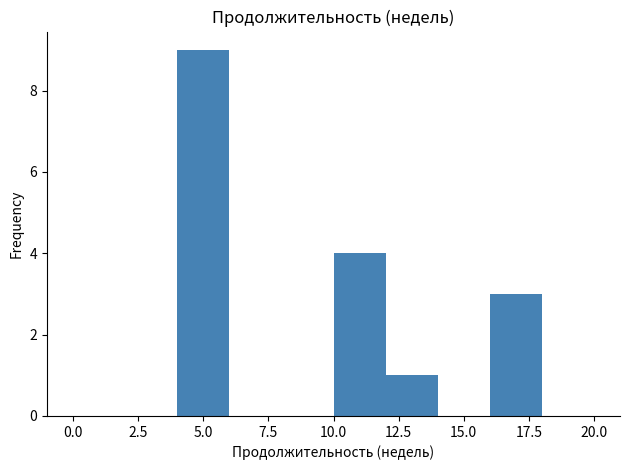

What is the height of the bar covering 12 to 14 on the x-axis? The values are not printed on the chart, so give them approximately, as read against the axis.

1